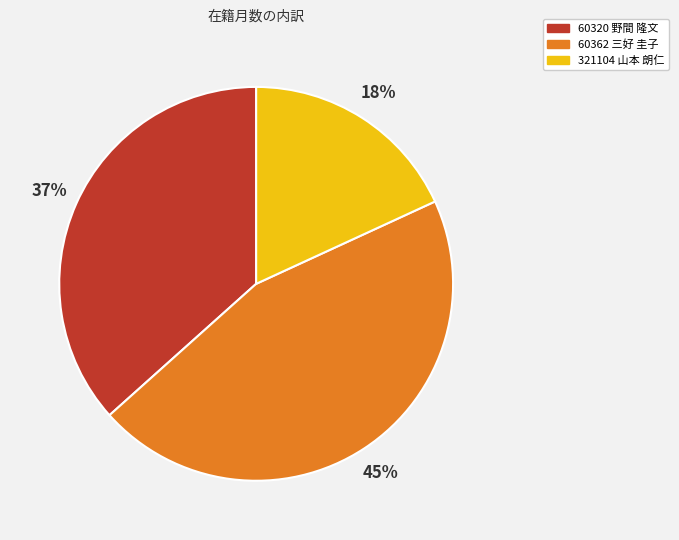

To the nearest percent, what portion does 321104 山本 朗仁 represent?

18%